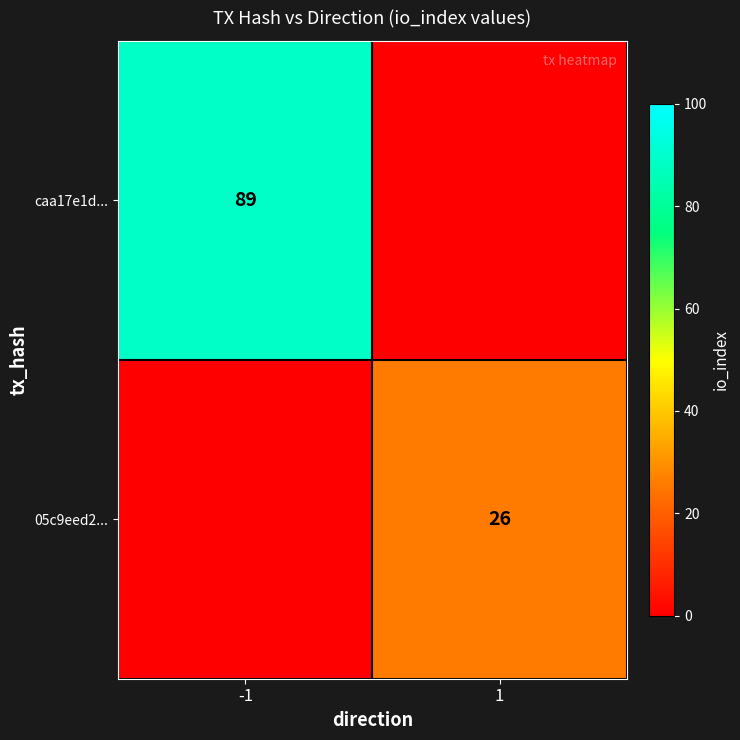

Is it true that caa17e1d... equals 89 at -1?

True